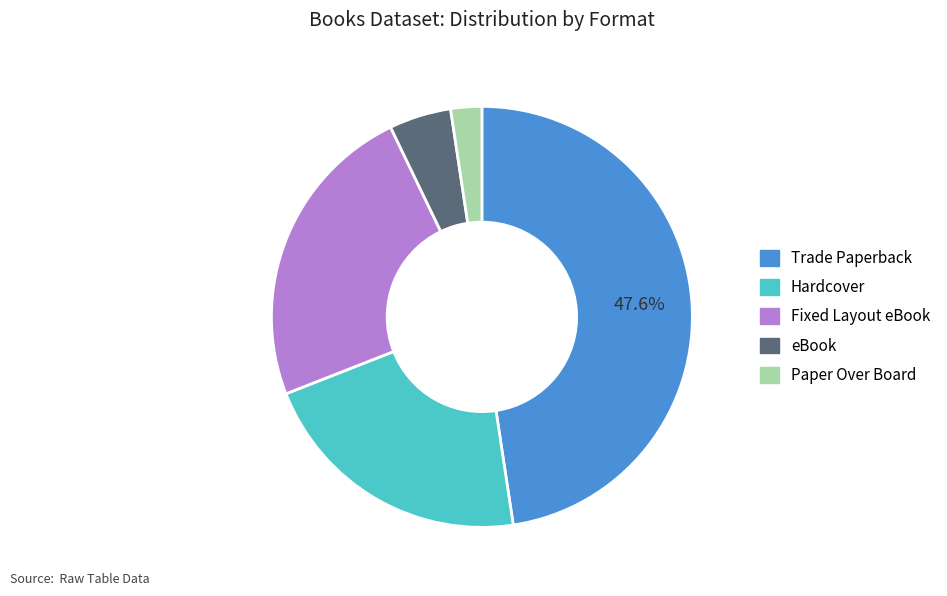

The Fixed Layout eBook slice represents 9% of the pie. True or false?

False